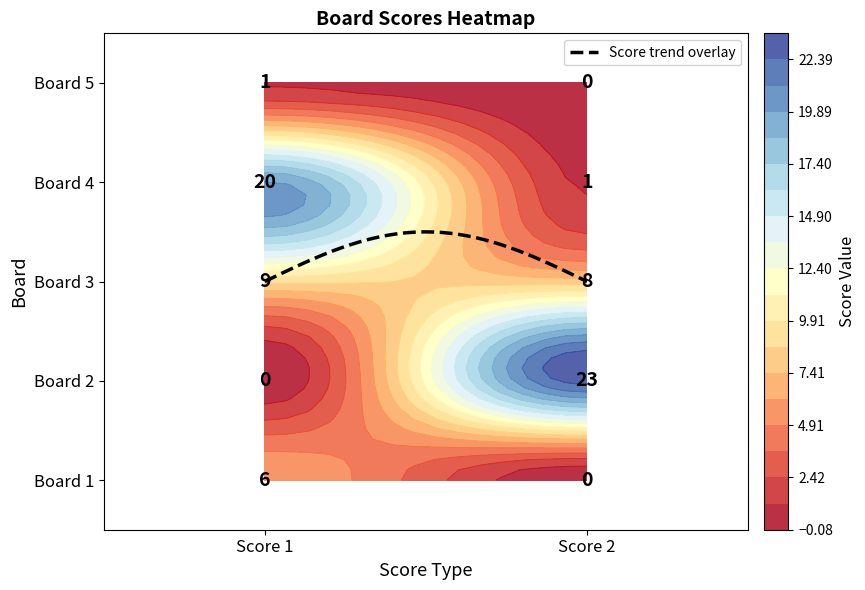

Reading right to left, what are all the values shown in this chart?

Berlan Tine and Maksimović Dejan "Messi" and Baćić Benko Miha and Mulec Gael: 1=0	0=6
Grgec Erik and Bračko Tai and Kašper Filip and Perhavc Anže: 1=23	0=0
Hanc Sofia and Uršič Urška and Pernek Lian and Zelenko Tilen: 1=8	0=9
Rižnar Gašper and Uršič Urban and Bobnarič Kai and Vodnik Luka: 1=1	0=20
Bačić Benko Mia and Maja Maja and Phantom: 1=0	0=1